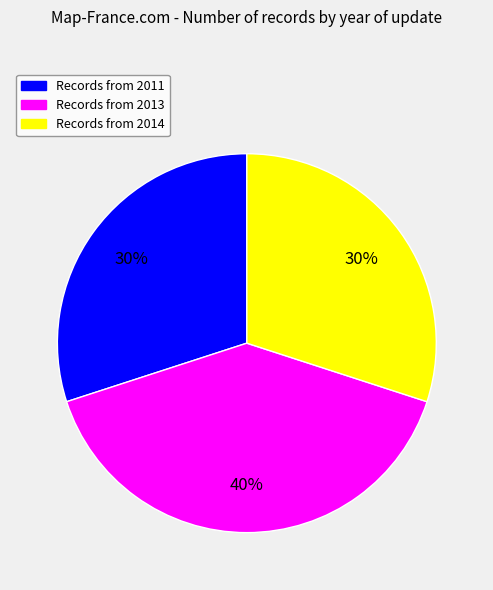

To the nearest percent, what percentage of the pie is Records from 2011?

30%